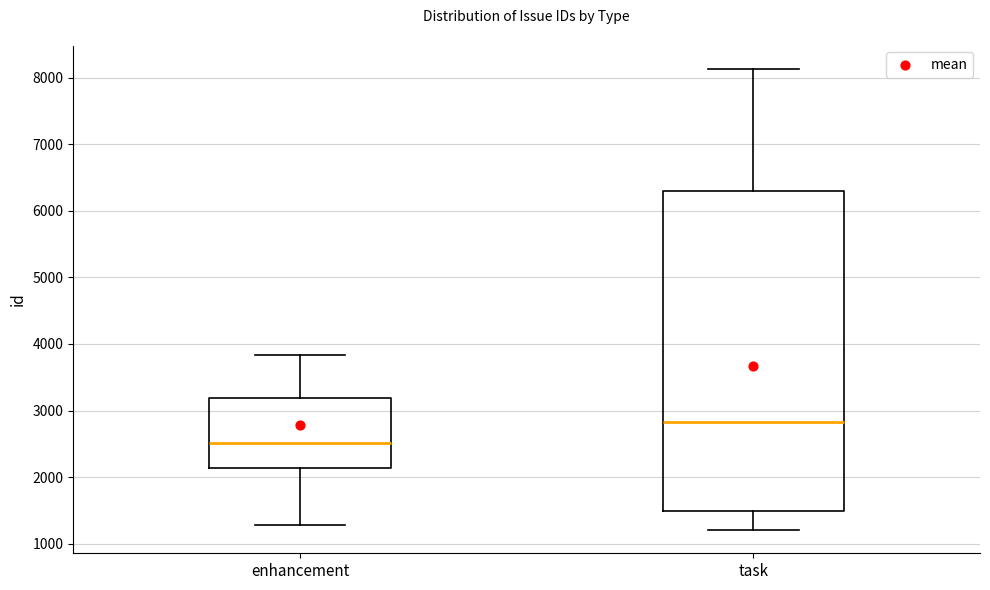

Which box has the lowest median line?

enhancement